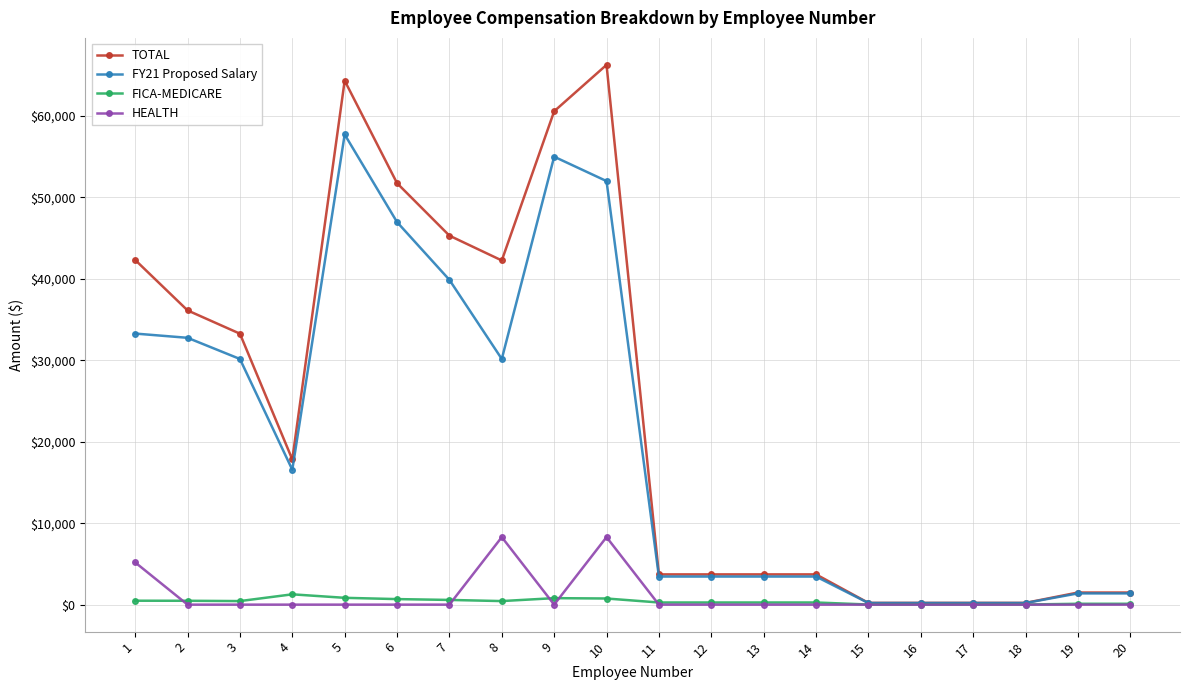

Is it true that TOTAL equals 6194.0 at 12?

False